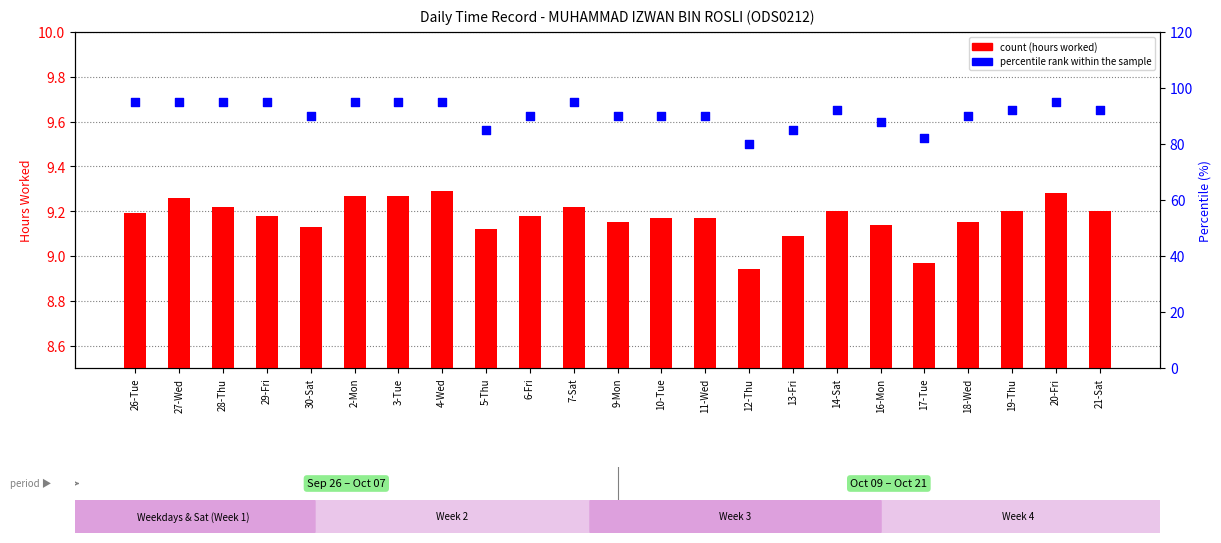

Which series reaches the maximum Y coordinate?

percentile rank within the sample